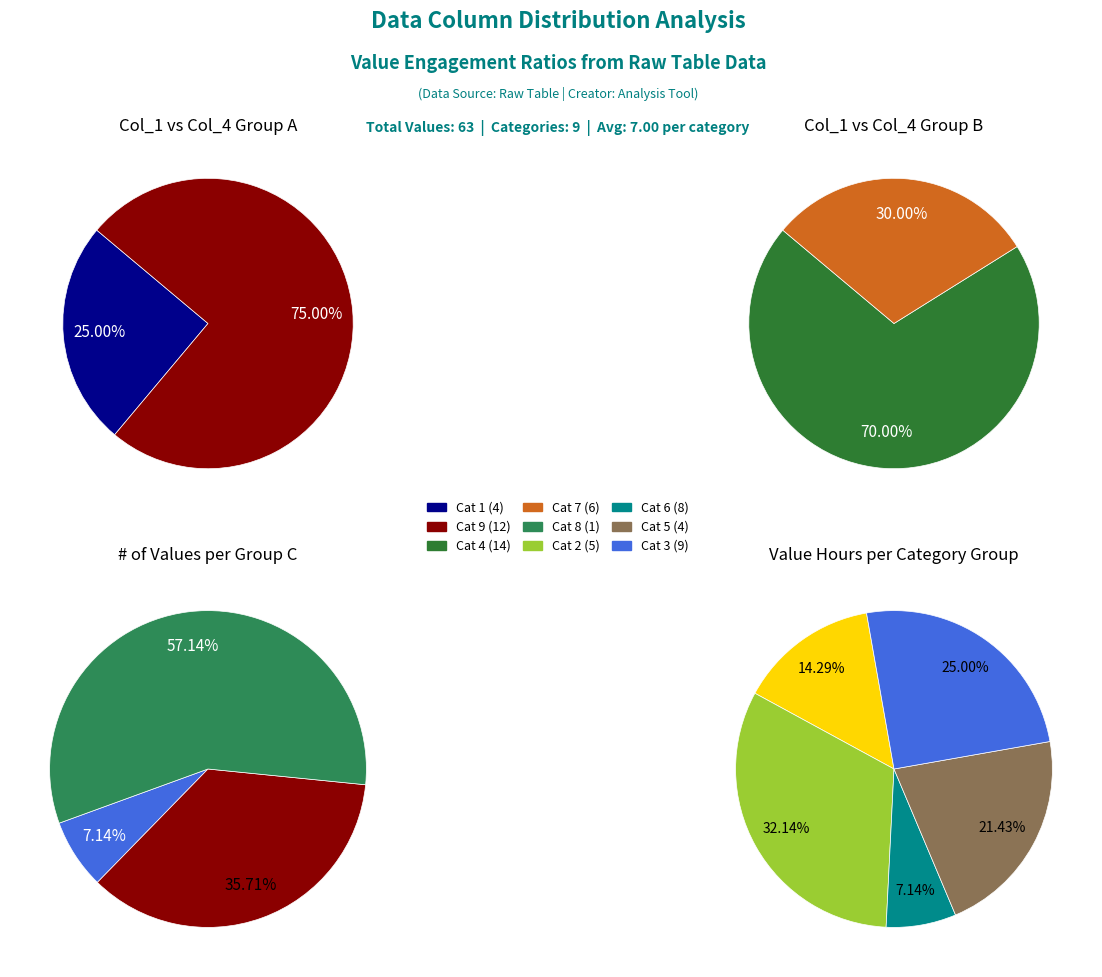

How many slices are in this pie chart?

9